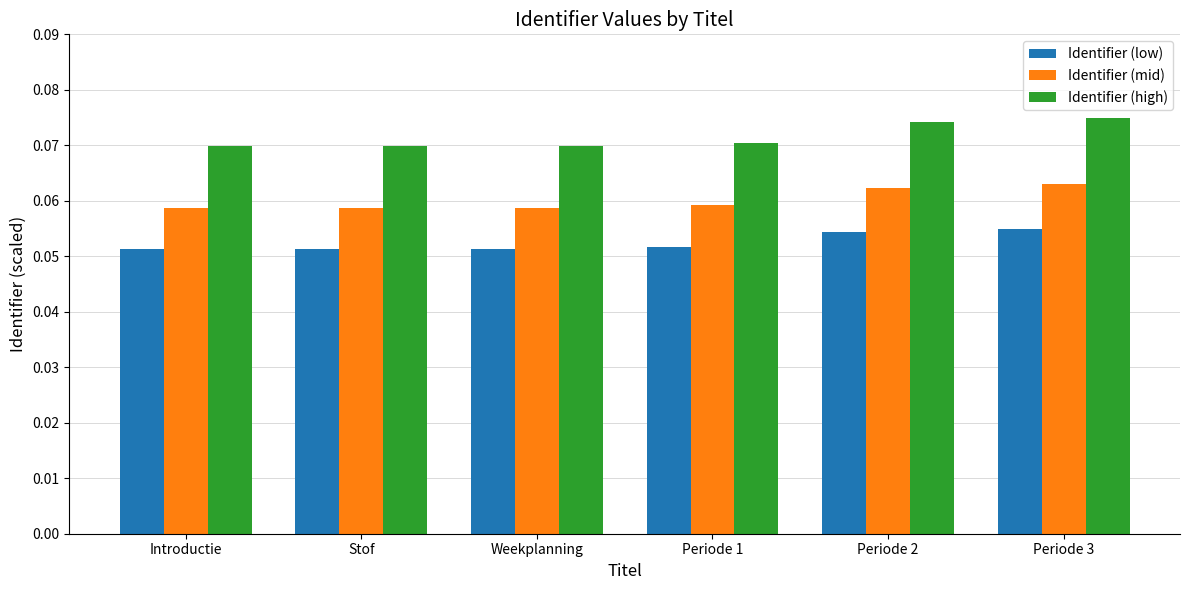

What is the label of the 2nd bar from the right?

Periode 2